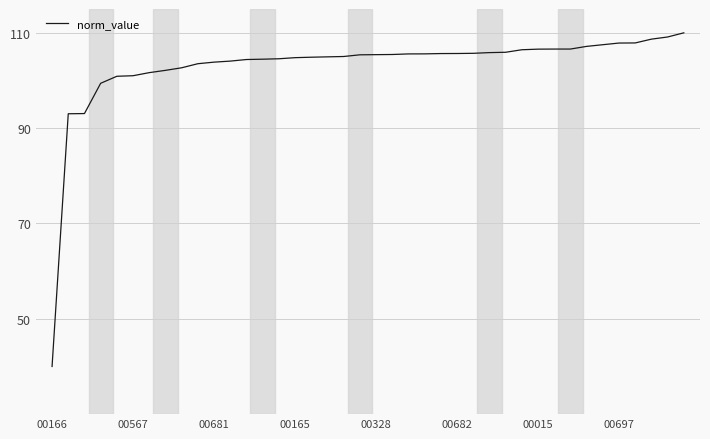

How many lines are shown in the chart?

1